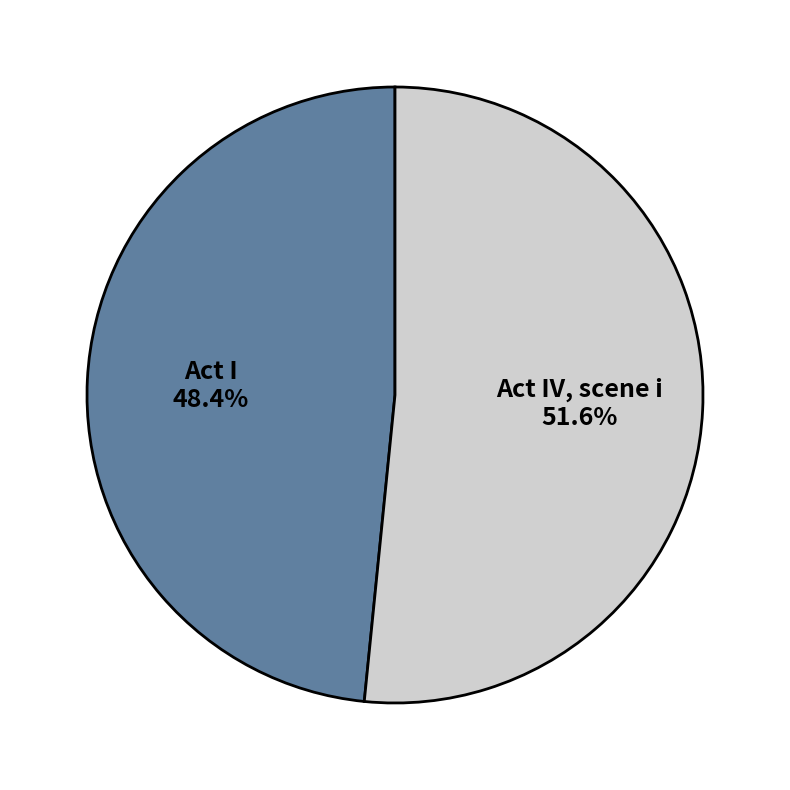

To the nearest percent, what is the combined percentage of Act I and Act IV, scene i?

100%